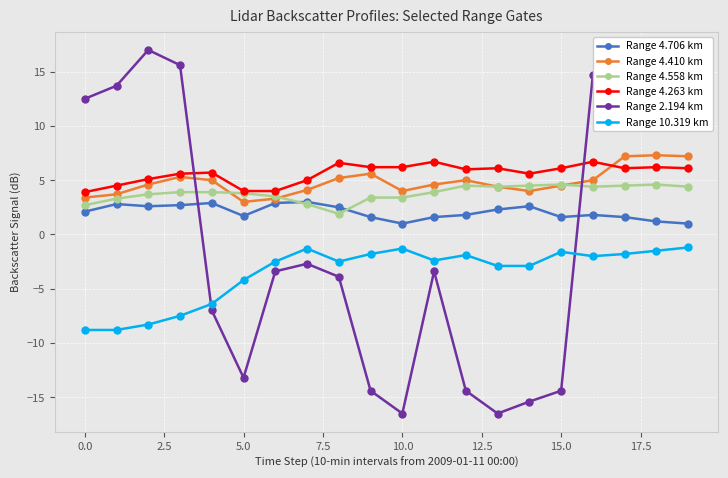

What is the value of the Range 4.558 km point at the 9th from the left?

1.9